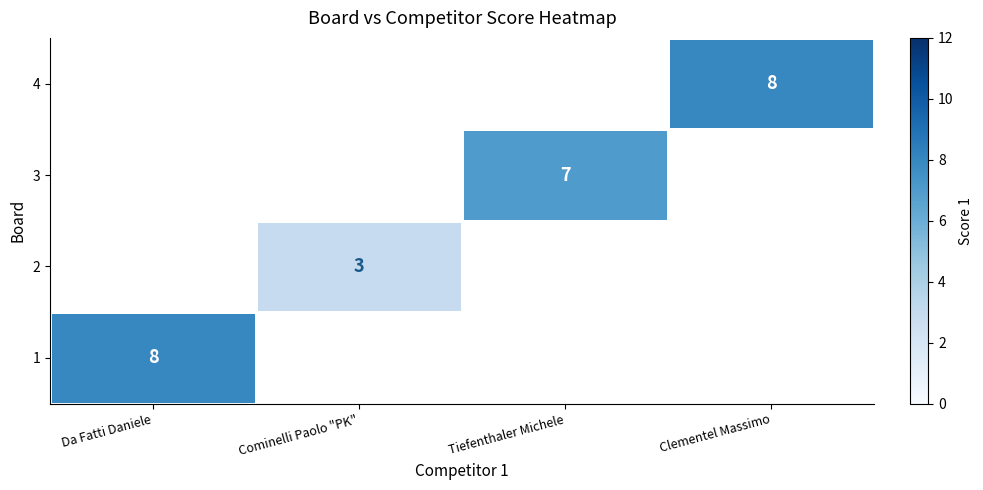

Is it true that 1 equals 8 at Da Fatti Daniele?

True